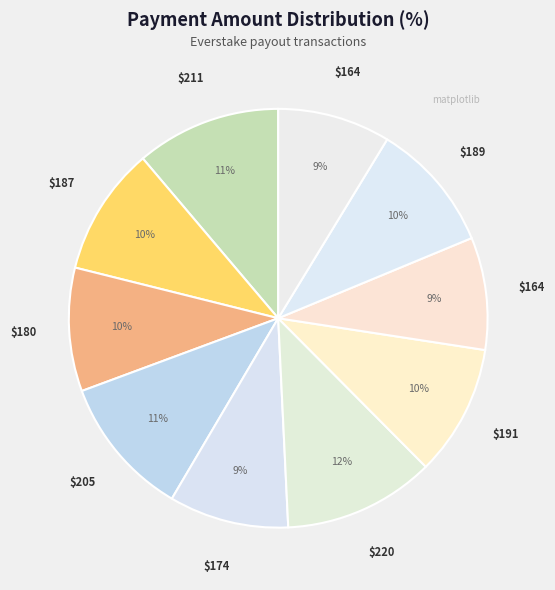

How many segments does this pie chart have?

10